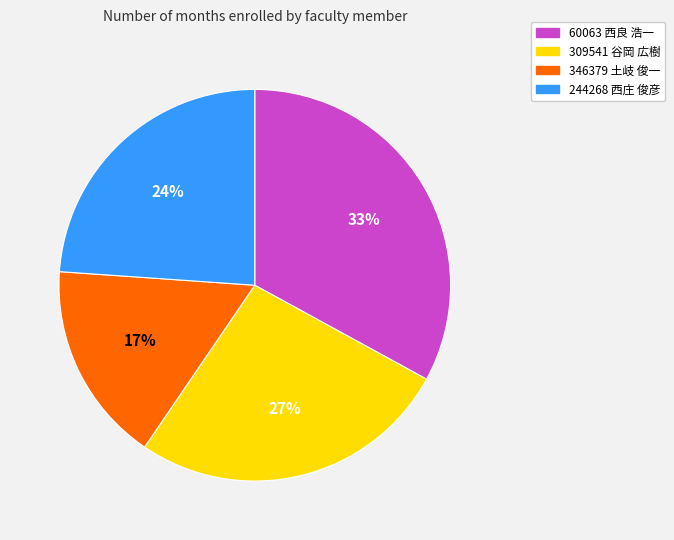

The 244268 西庄 俊彦 slice represents 24% of the pie. True or false?

True